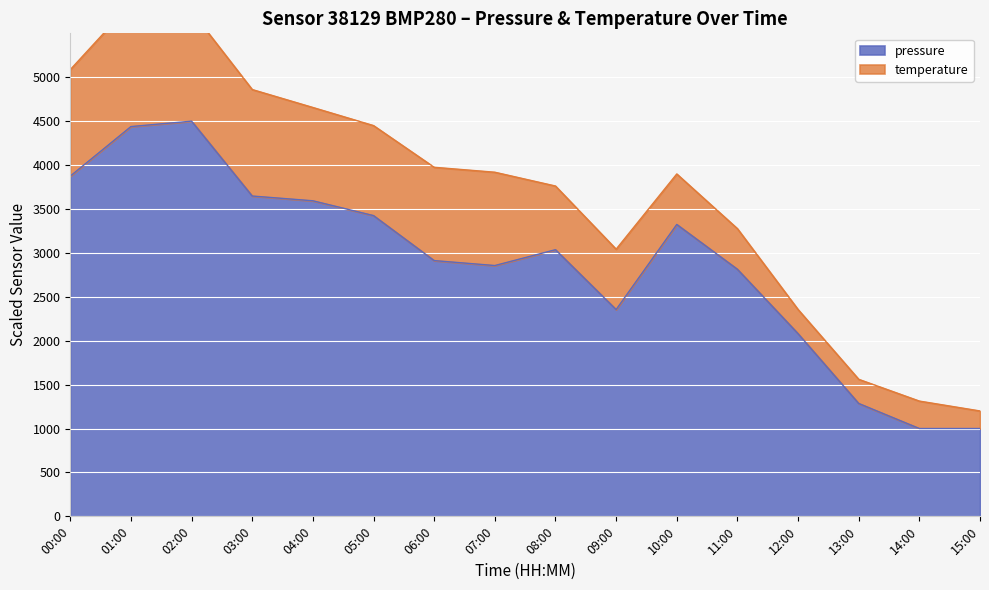

What is the sum of all values?

46139.9